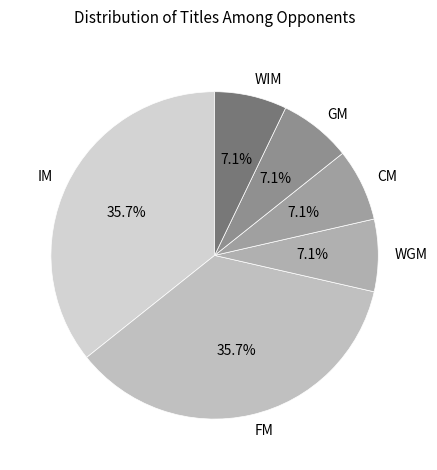

To the nearest percent, what portion does CM represent?

7%